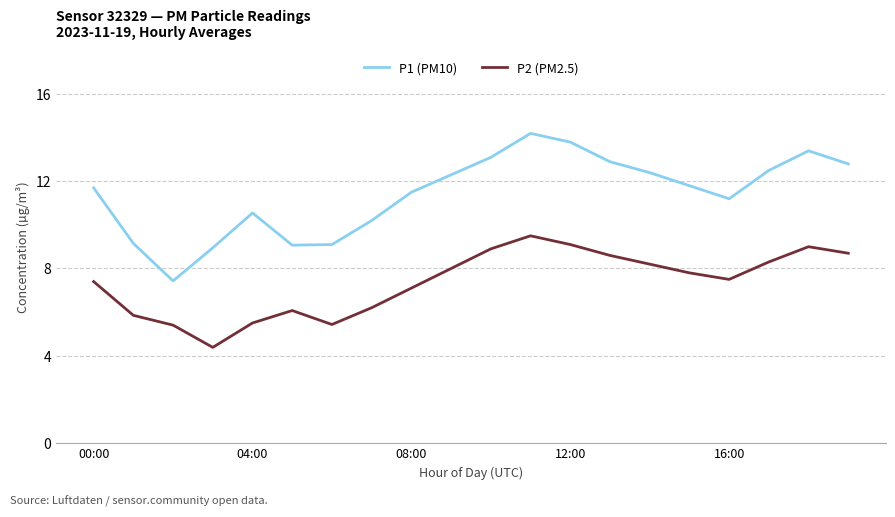

What is the smallest value displayed?

4.4